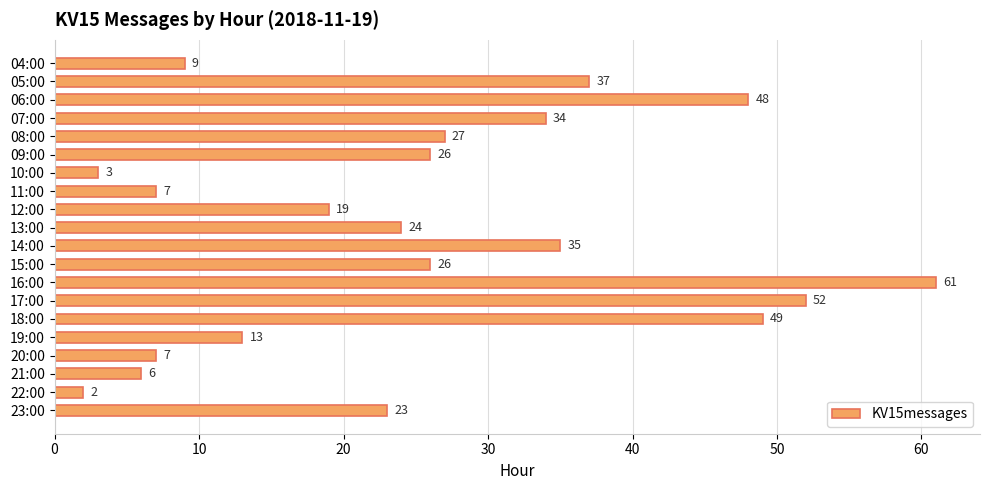

The value at 21:00 is 6. True or false?

True